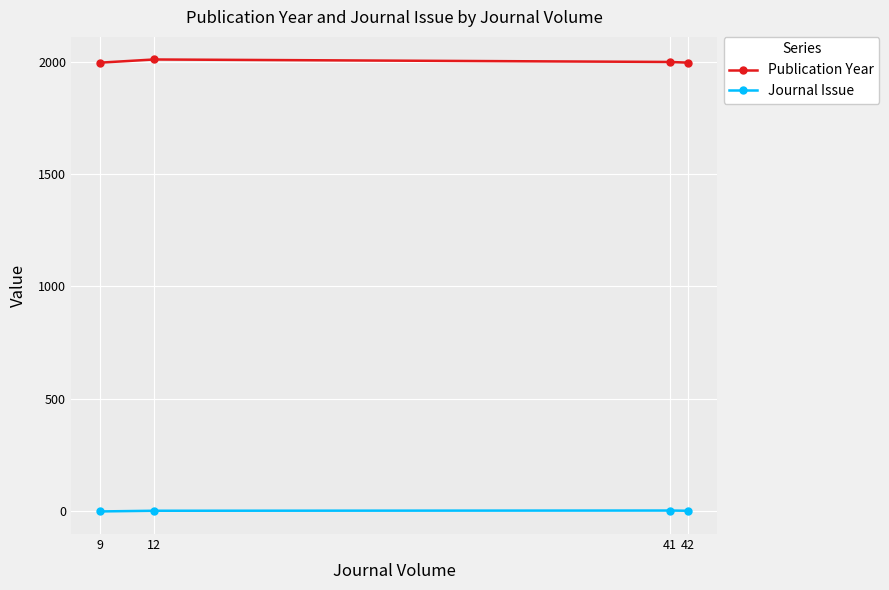

What is the difference between the highest and lowest values at 41?

1994